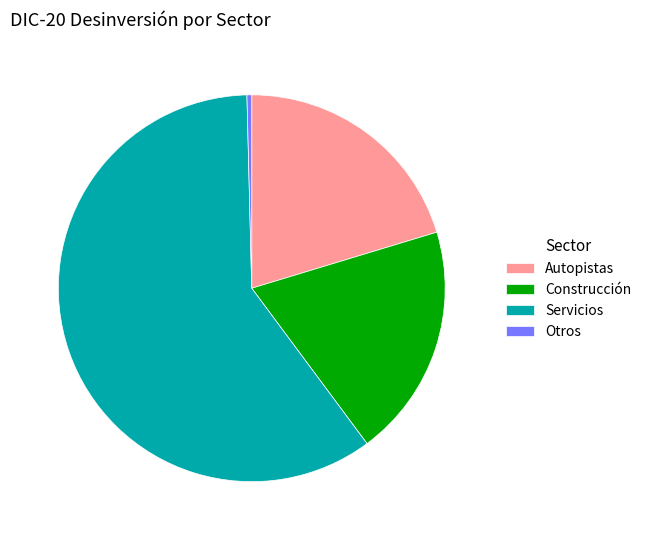

How many slices are in this pie chart?

4